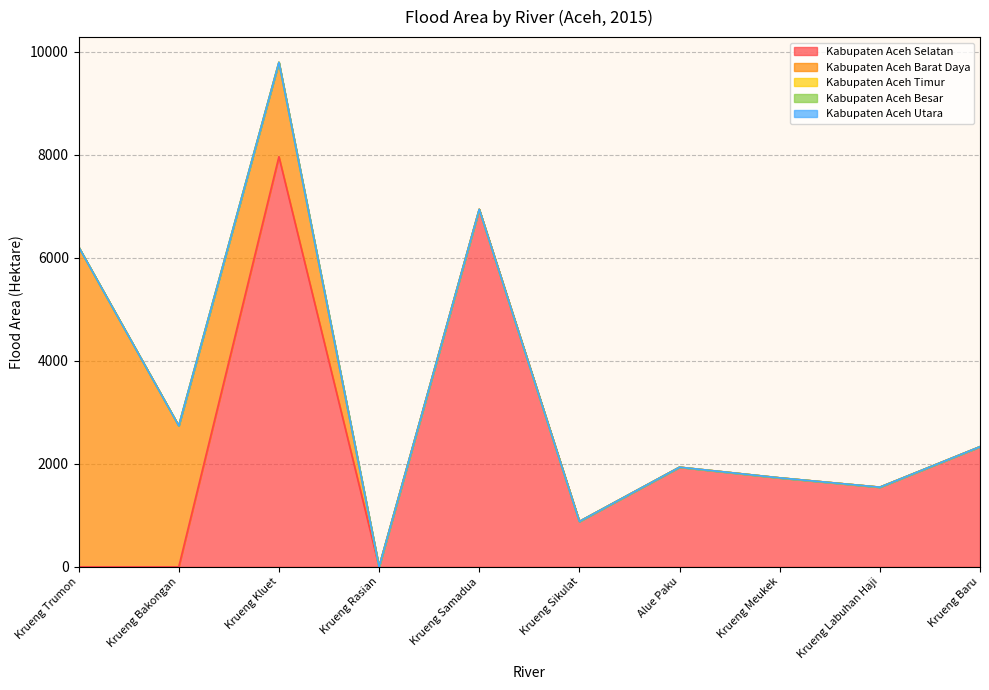

Does the chart have visible grid lines?

Yes